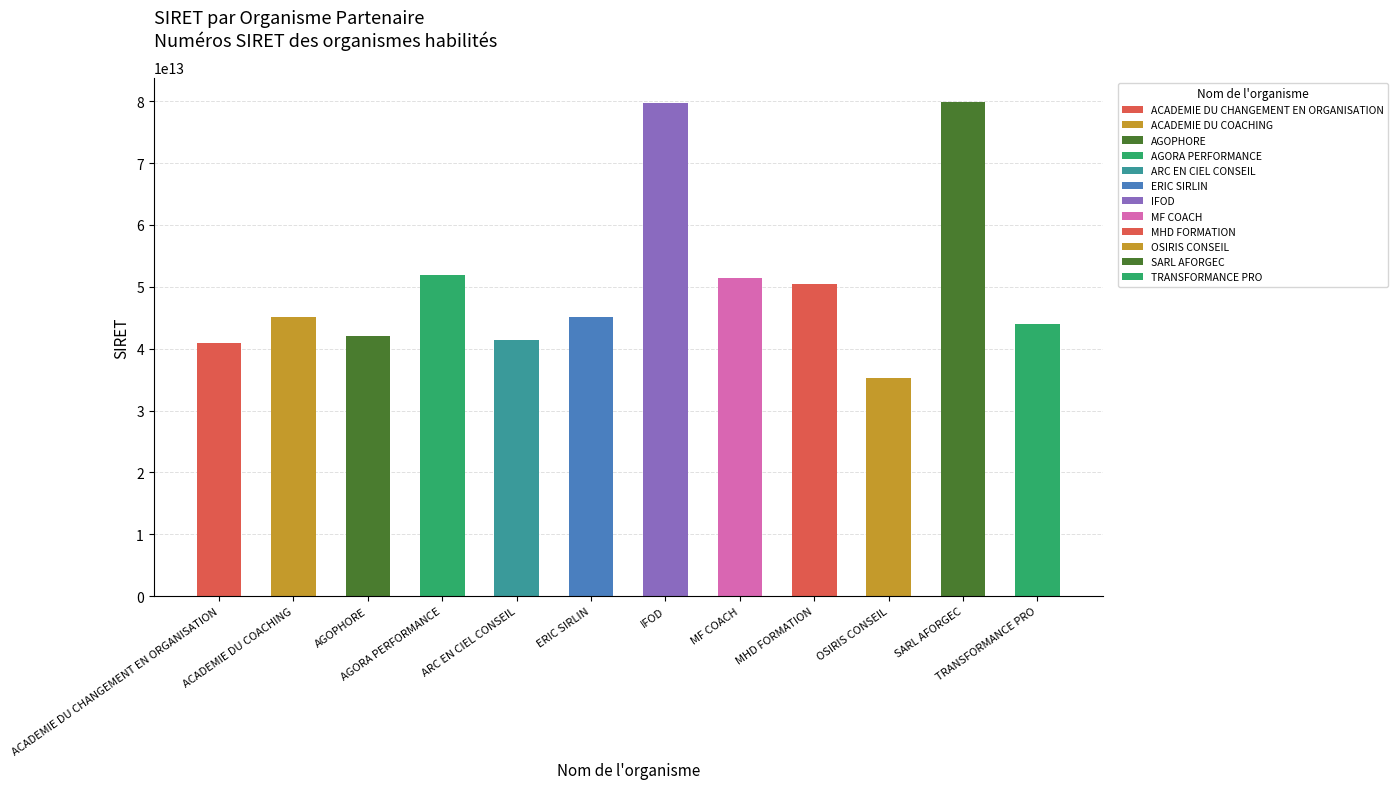

The value at SARL AFORGEC is 133053130437840. True or false?

False